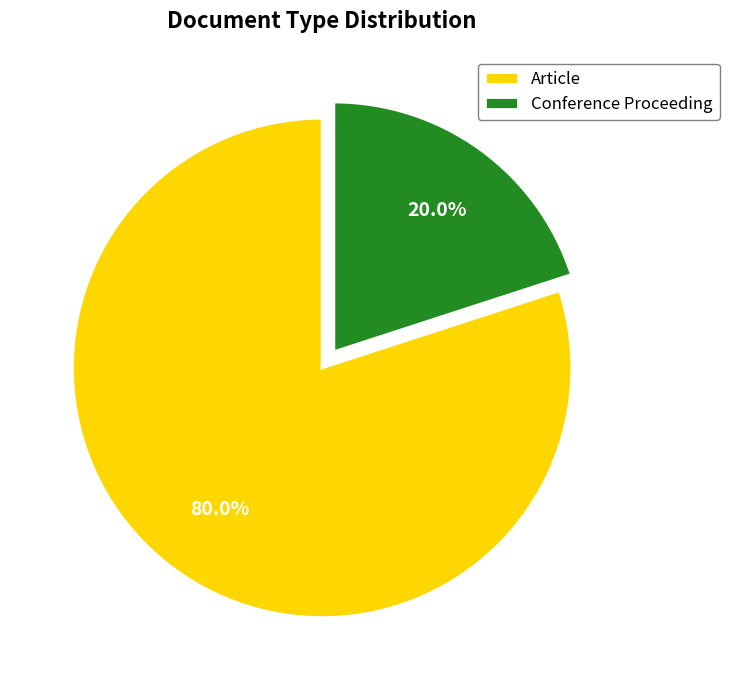

Rank the categories by value from lowest to highest.

Conference Proceeding, Article